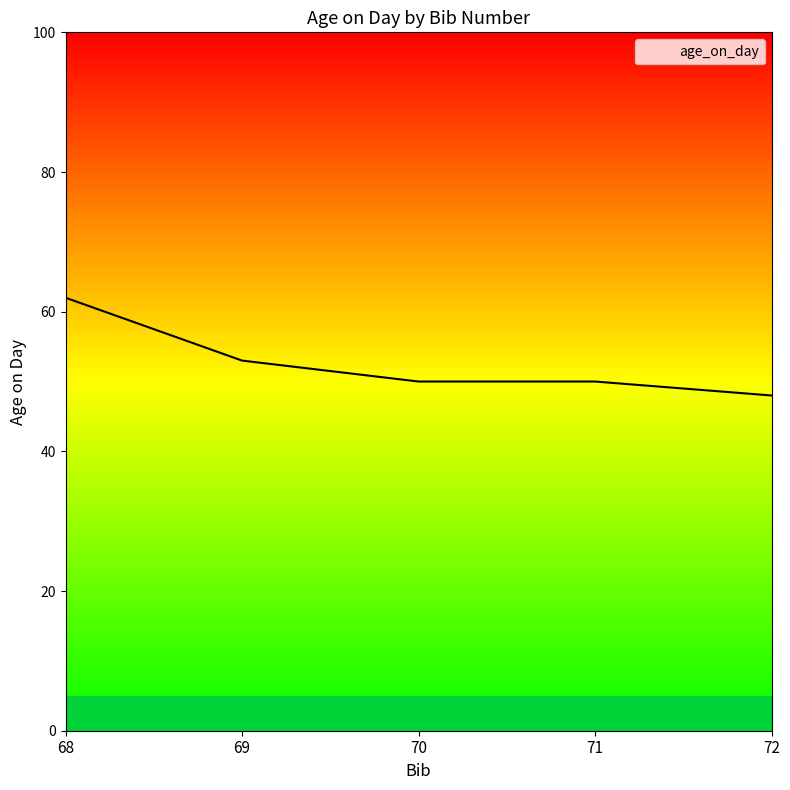

At which label does the data first exceed 50?

68